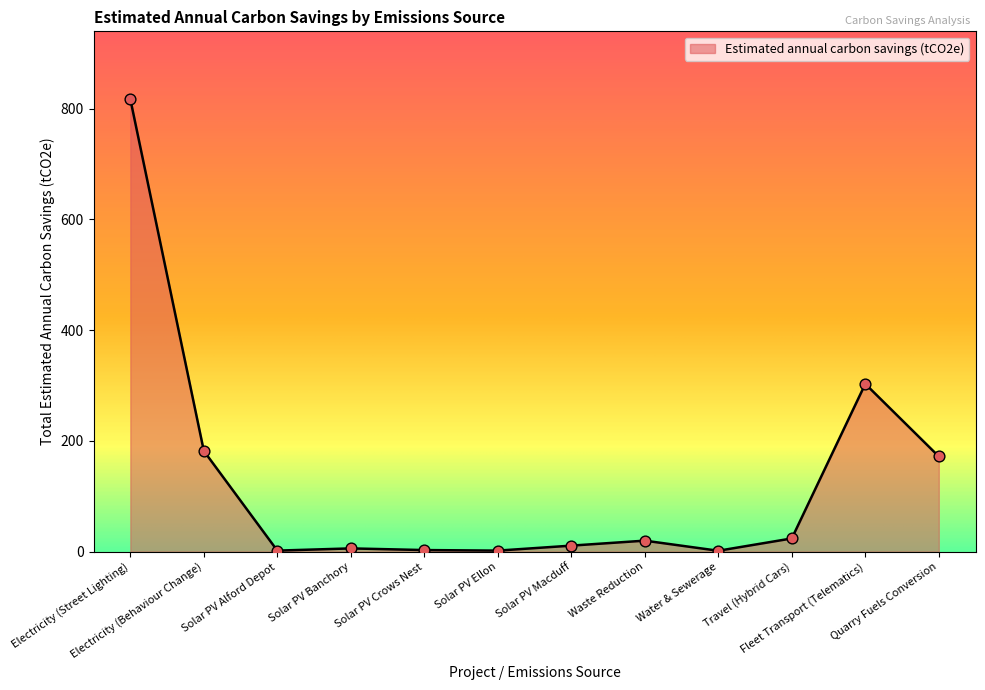

Which has a higher value, Electricity (Behaviour Change) or Solar PV Macduff?

Electricity (Behaviour Change)